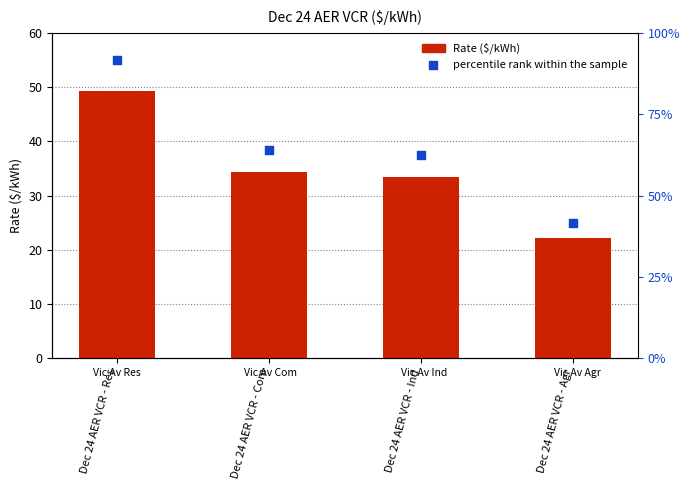

At how many categories does at least one series exceed 26?

3